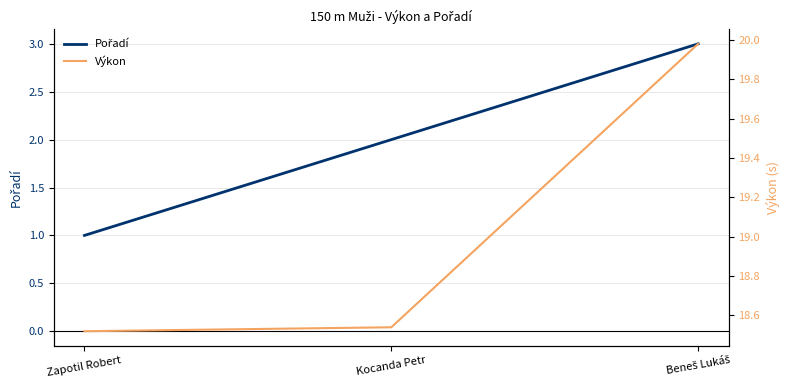

Rank the series at Beneš Lukáš from lowest to highest value.

Pořadí, Výkon